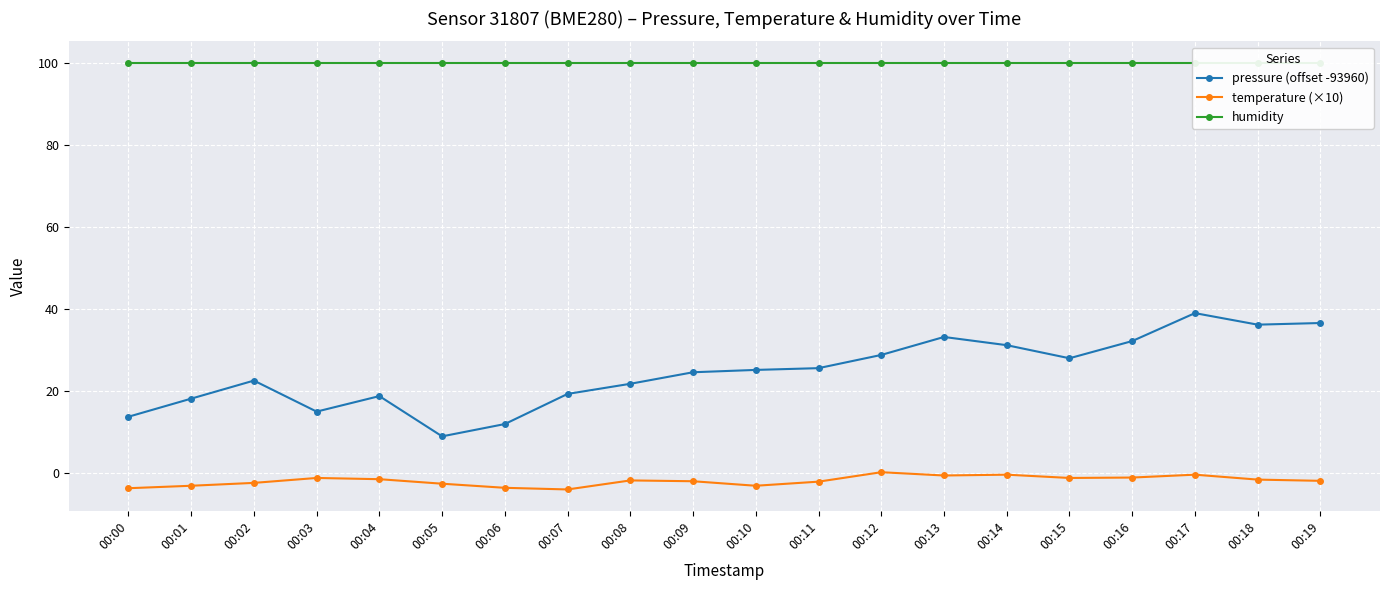

At which category does the chart reach its minimum across all series?

00:07